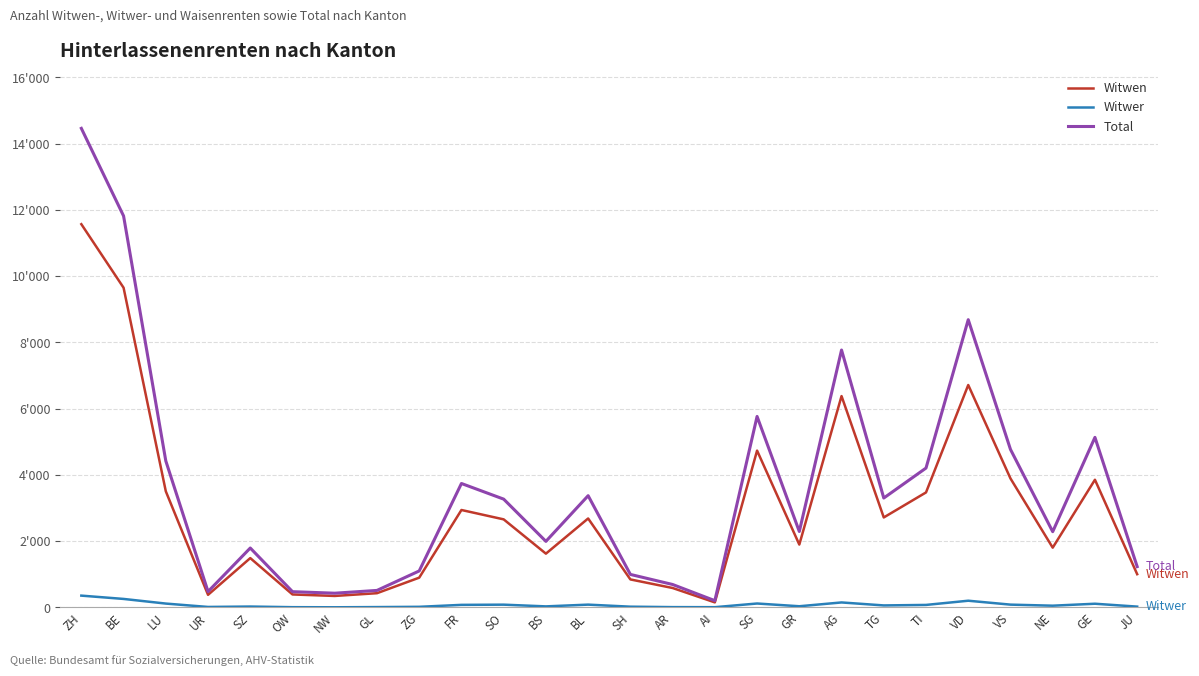

Where is the first local minimum for Witwen?

UR